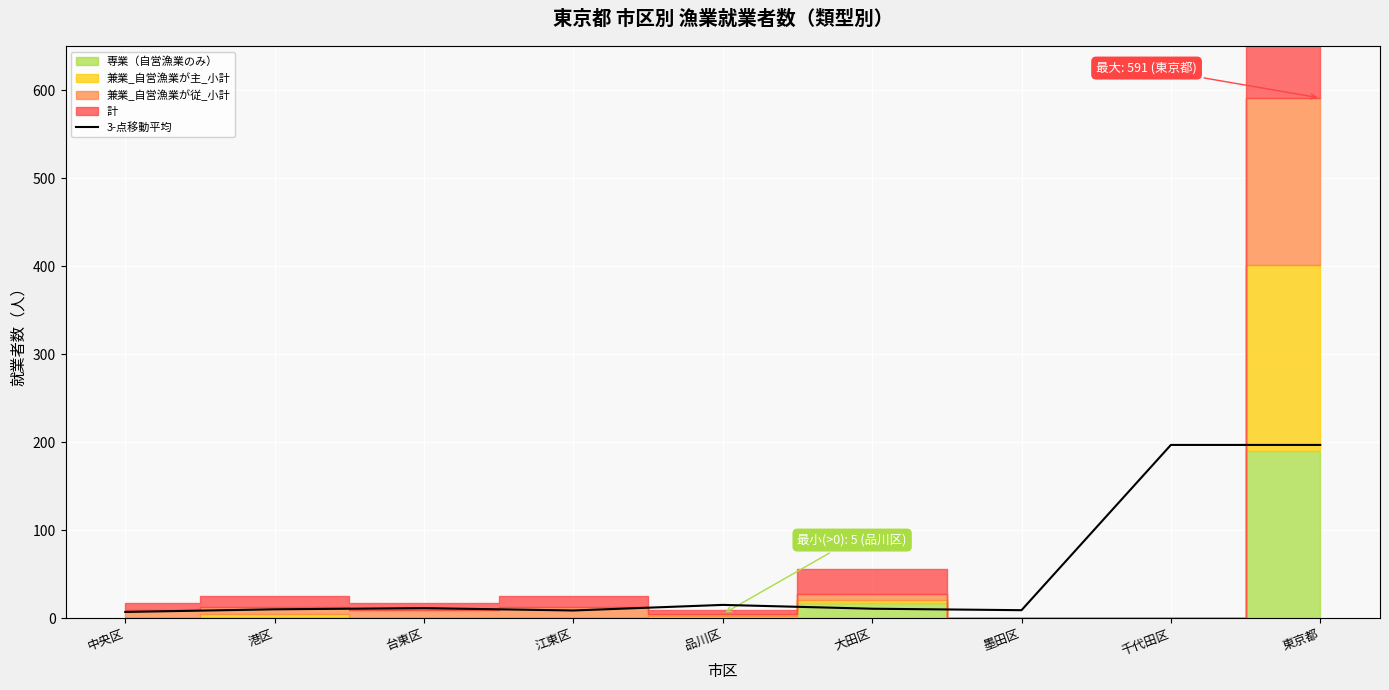

True or false: 3-点移動平均 has a value of 80.7 at 千代田区.

False